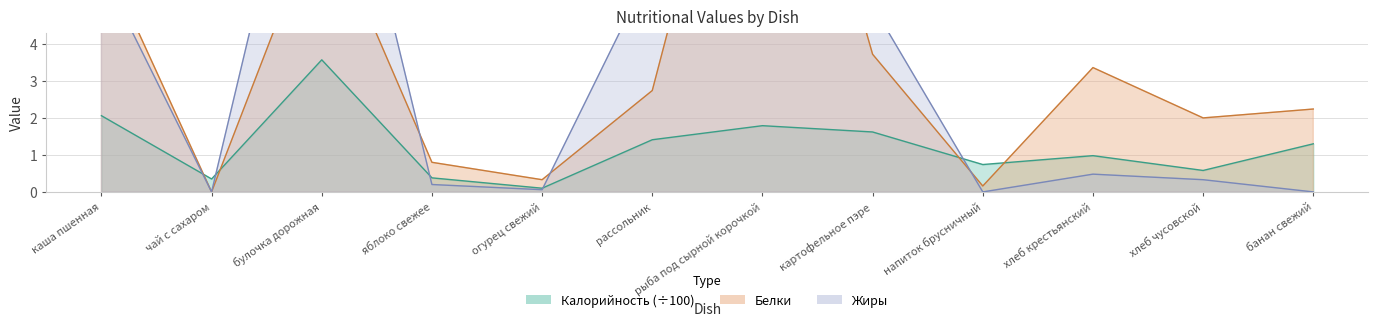

True or false: Белки has more than 1 points higher than both neighbors.

True